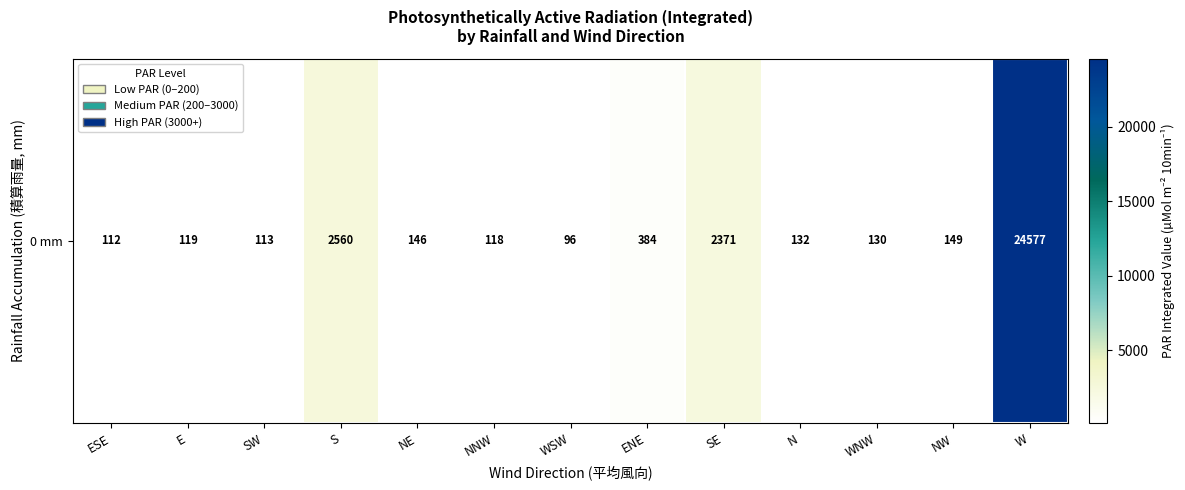

Rank the categories by value from highest to lowest.

W, S, SE, ENE, NW, NE, N, WNW, E, NNW, SW, ESE, WSW